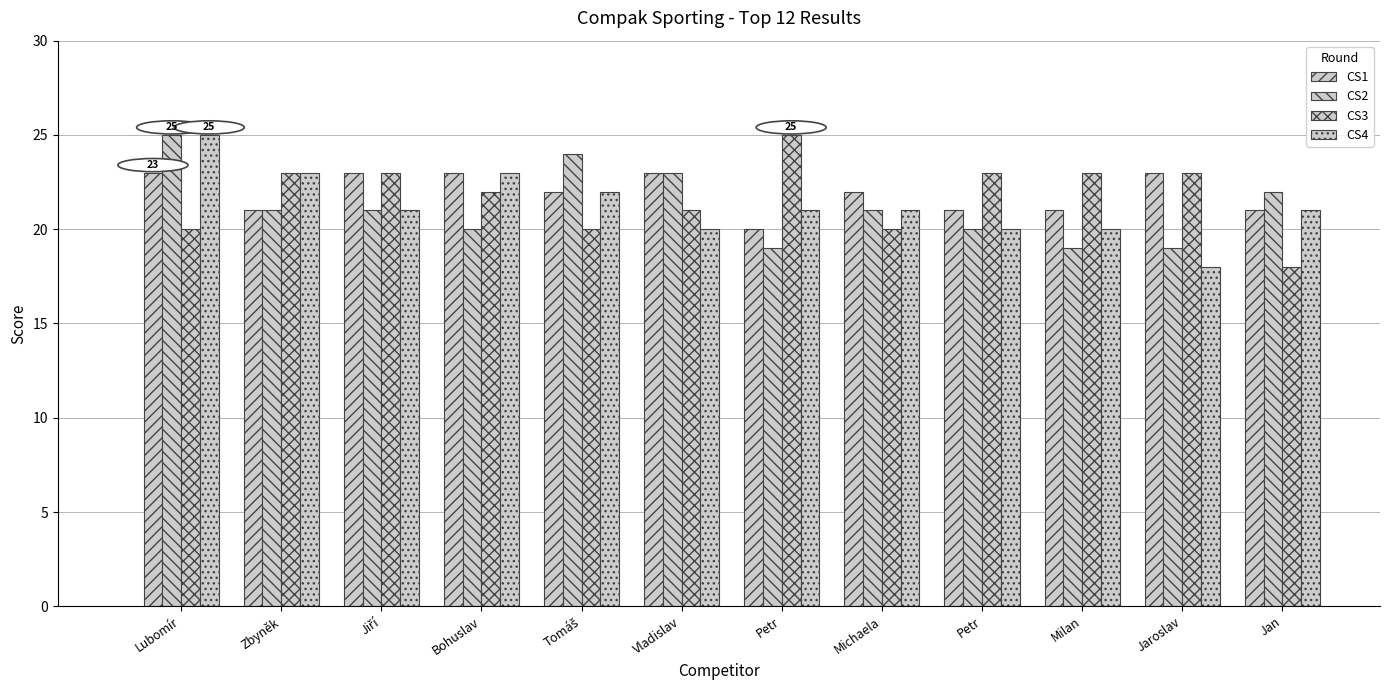

Which has a higher value, Jiří or Milan?

Jiří